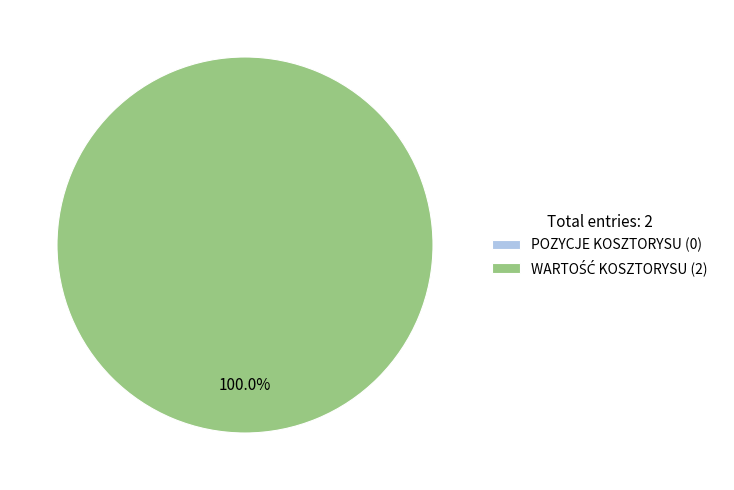

Is the sum of WARTOŚĆ KOSZTORYSU and POZYCJE KOSZTORYSU greater than half?

Yes